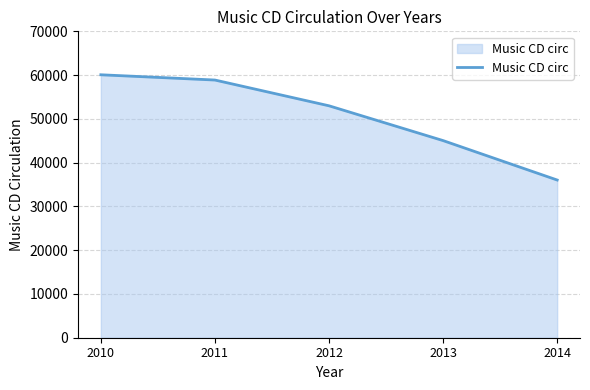

Between 2012 and 2010, which is larger?

2010